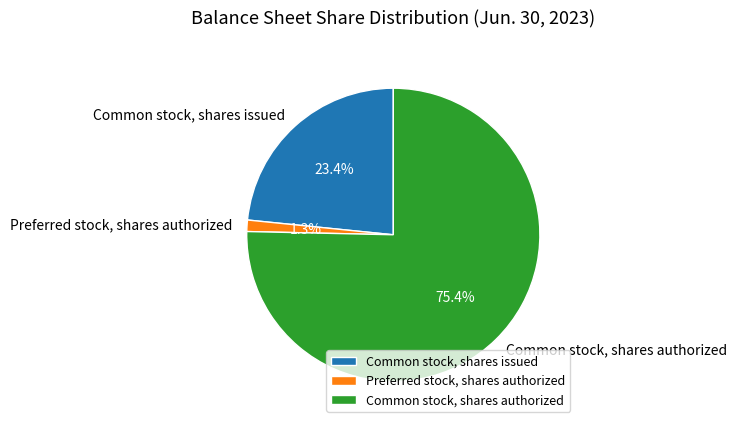

How many slices are in this pie chart?

3